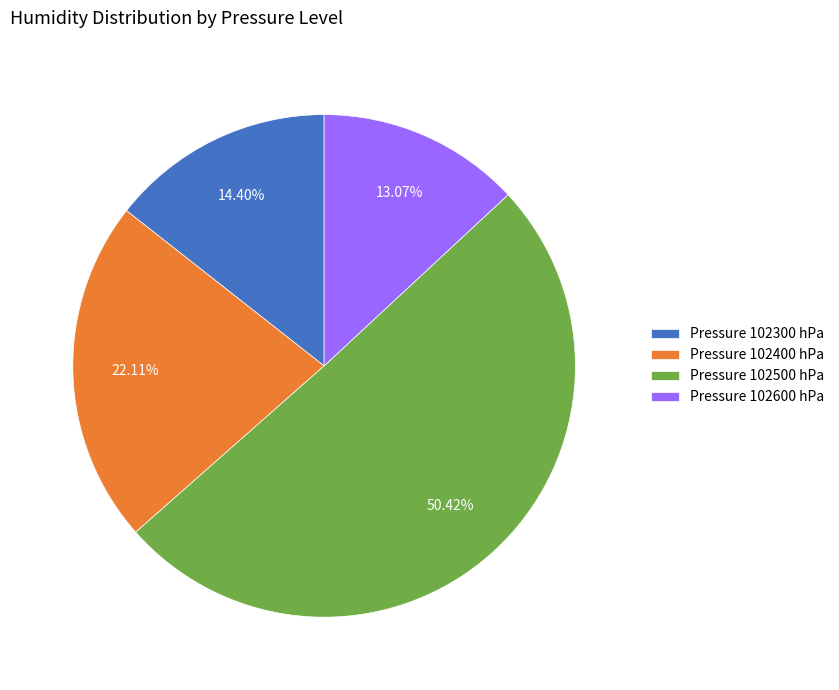

What is the ratio of the value at Pressure 102300 hPa to the value at Pressure 102500 hPa?

0.3